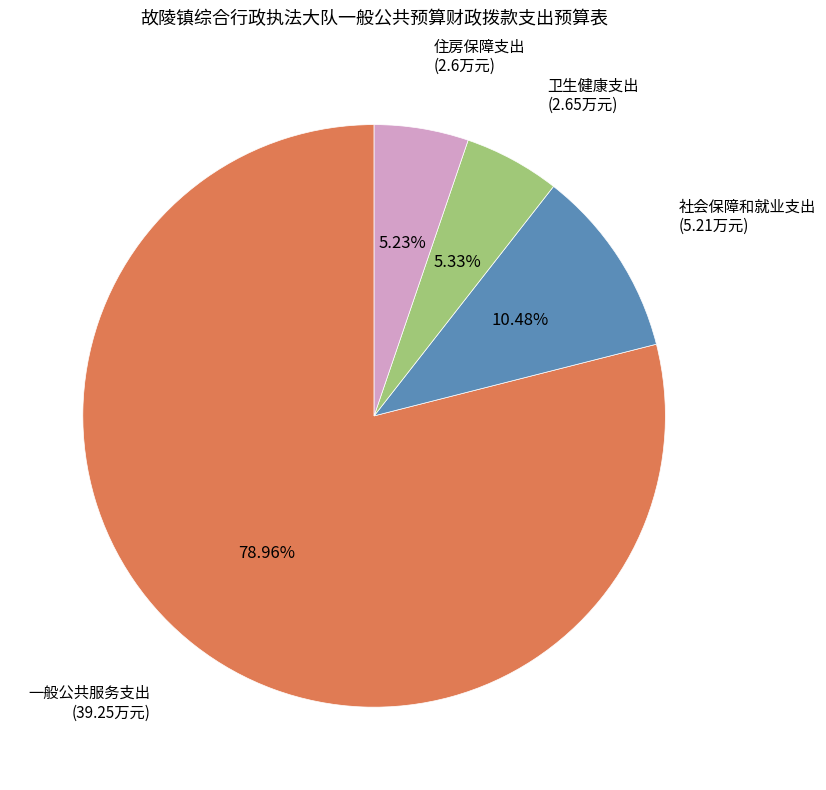

True or false: 社会保障和就业支出 accounts for 10% of the total.

True